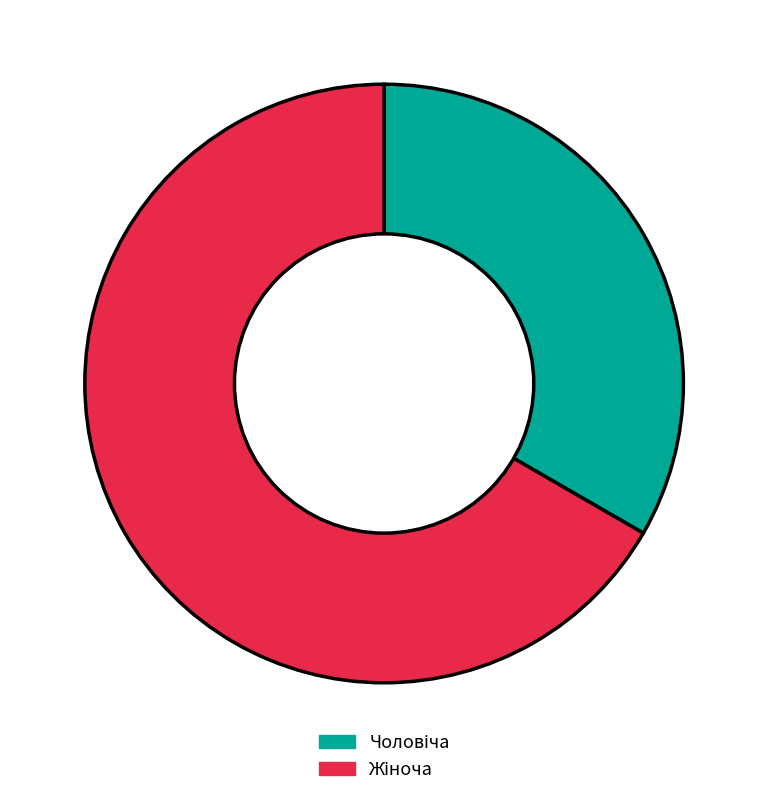

Is there a majority slice in this chart?

Yes